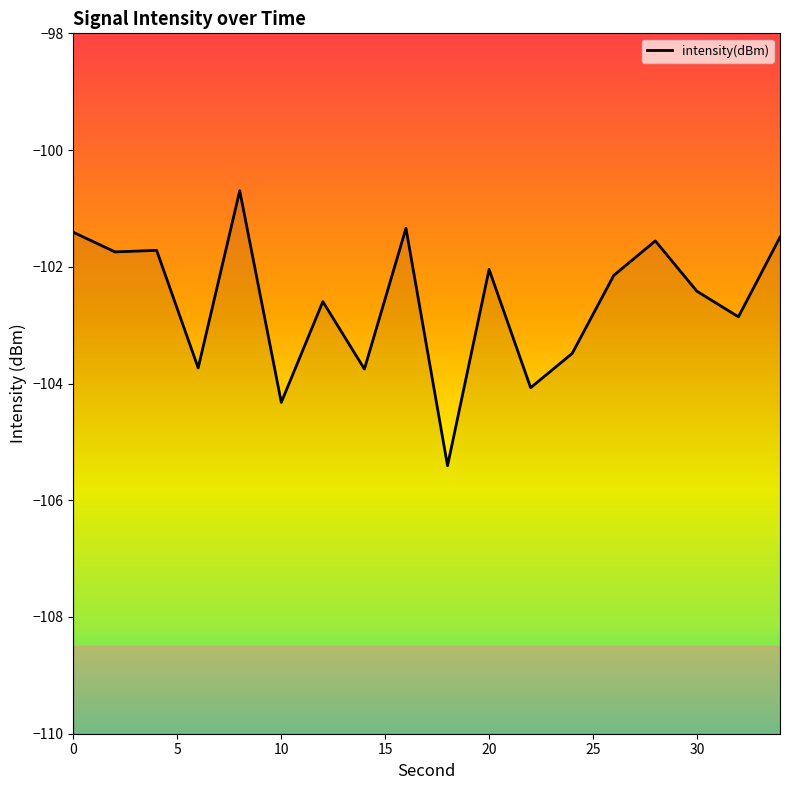

True or false: the data shows -61.1 at 35.

False